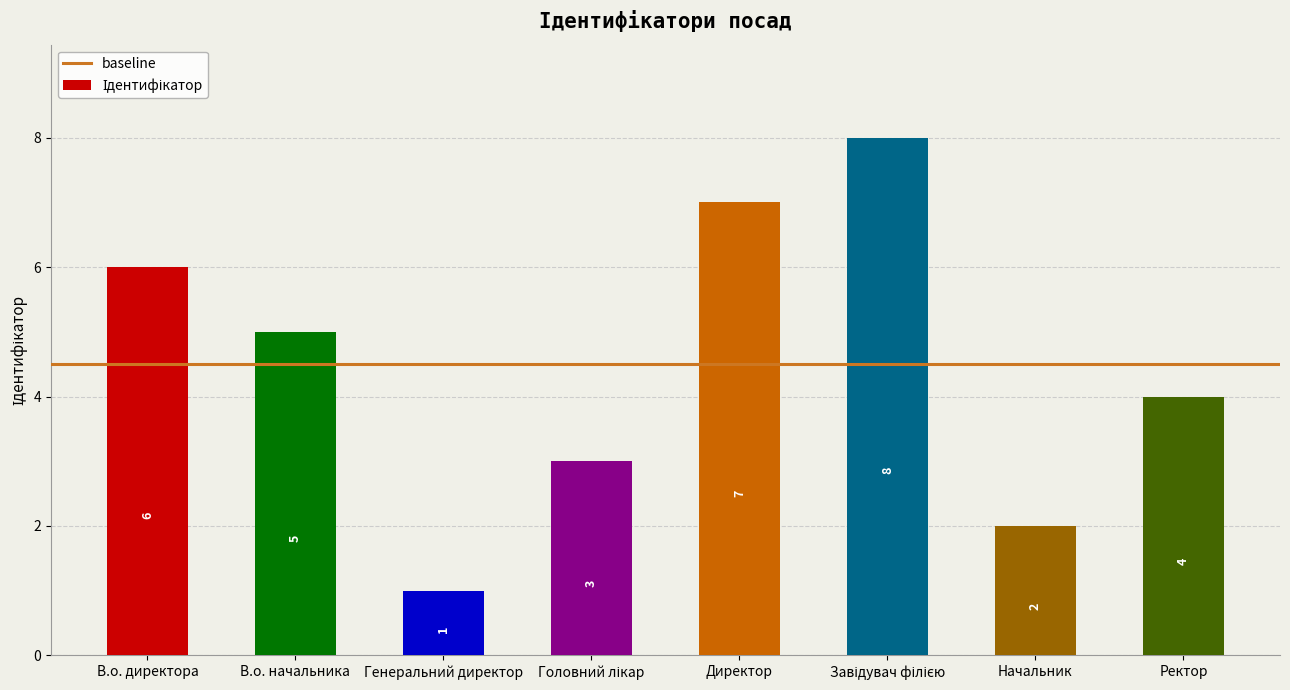

What is the maximum value shown in the chart?

8